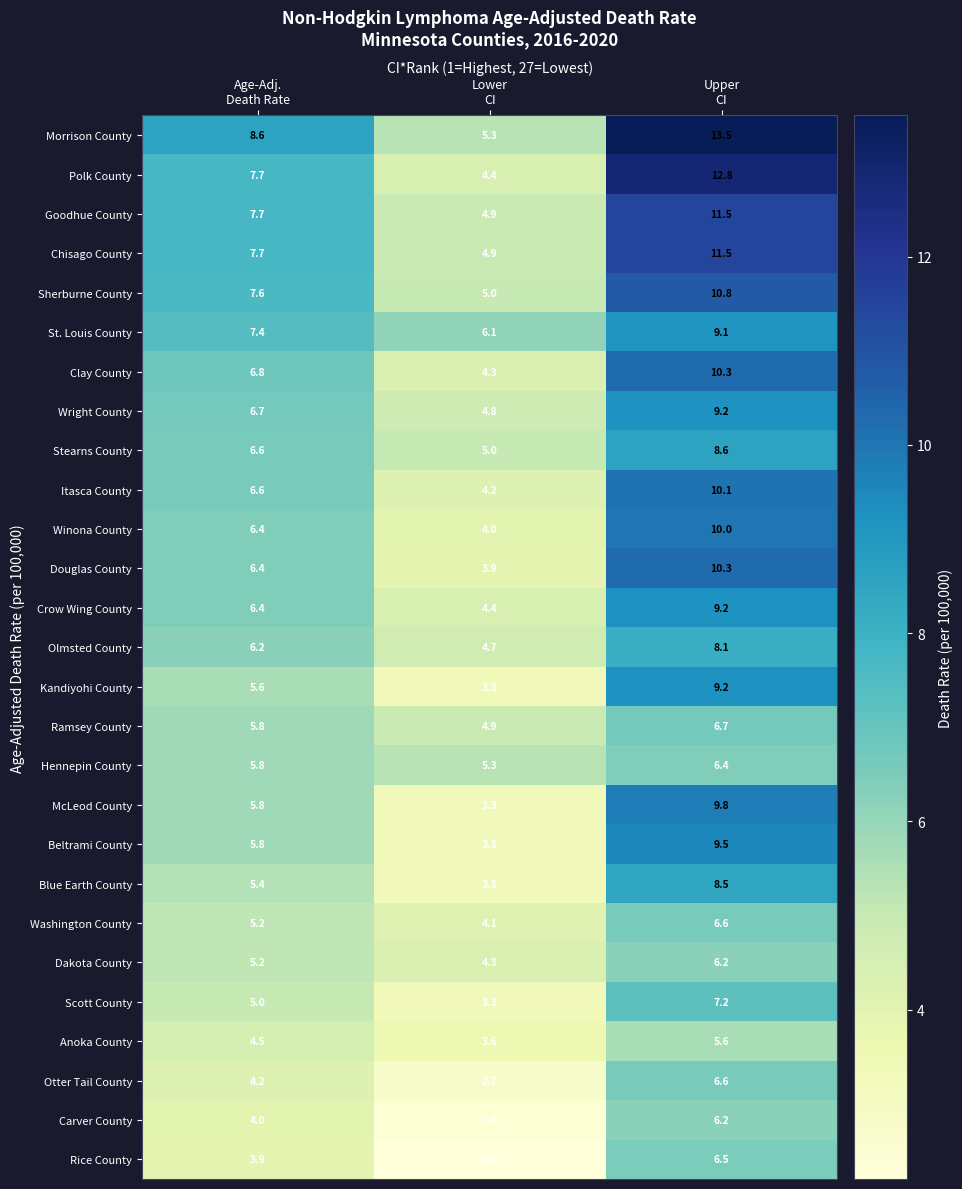

At how many categories does at least one series exceed 5?

3